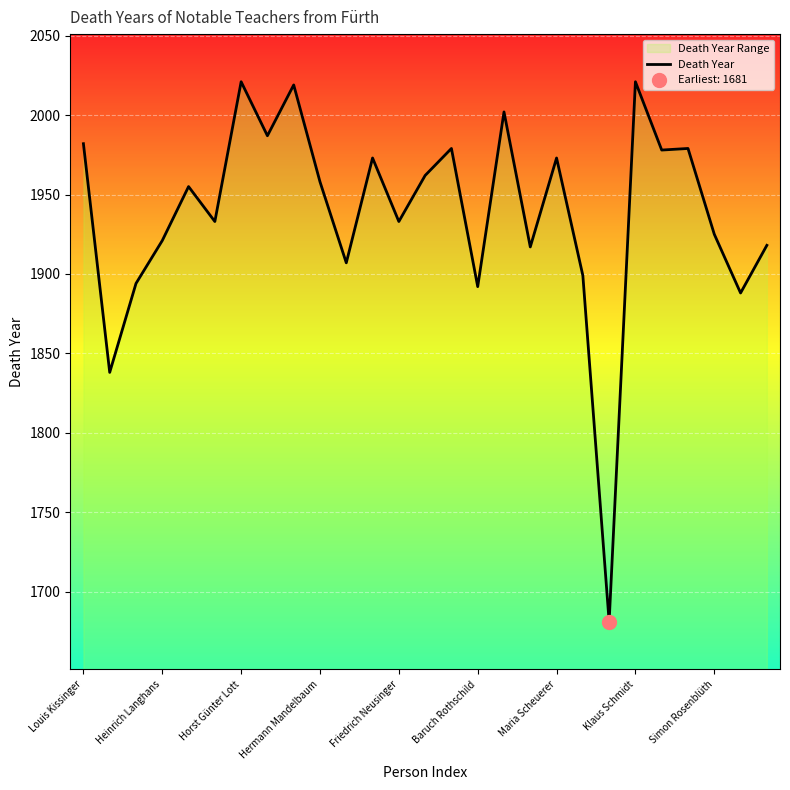

What is the change in value from 19 to 26?

+19